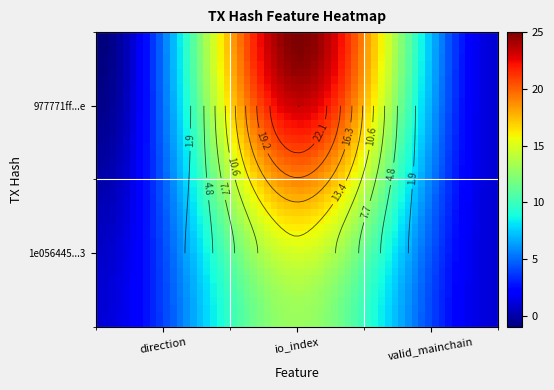

What is the sum of the 977771ff6fc97db7a801a972618d3906b29713e values at direction and io_index?

24.0